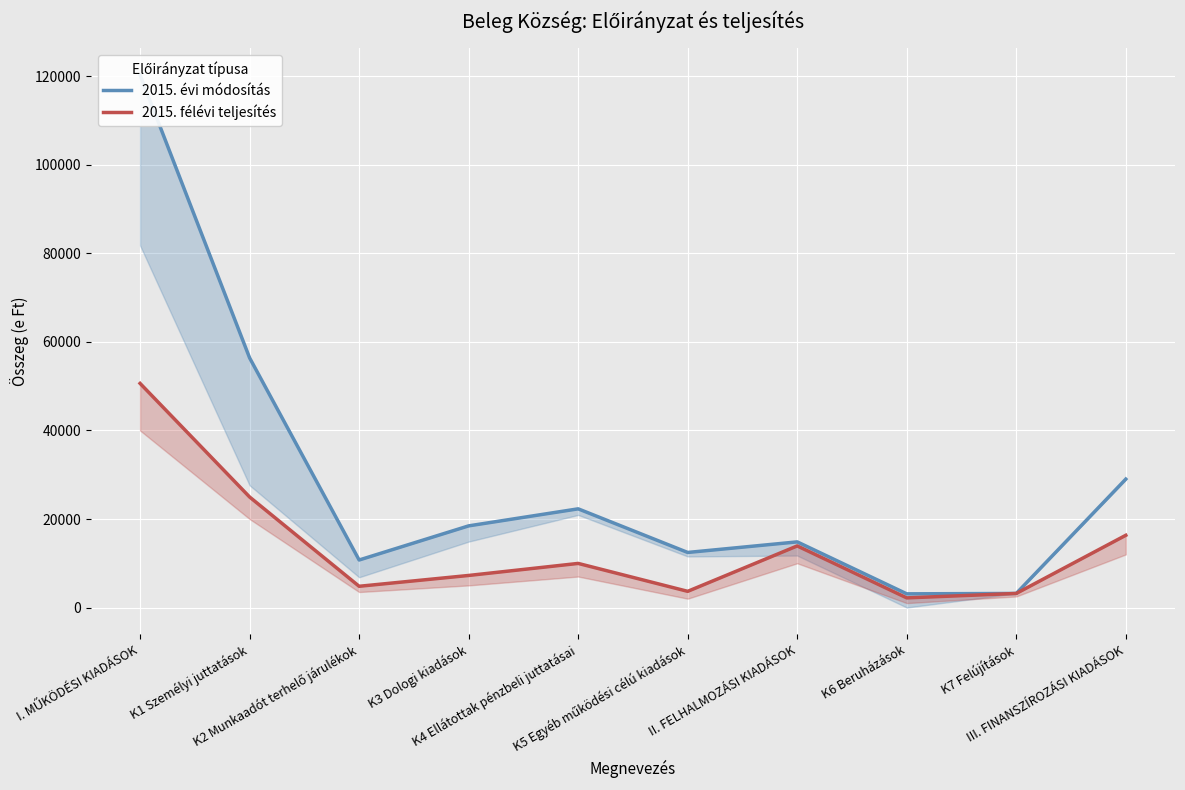

What is the average value of the 2015. évi módosítás series?

29079